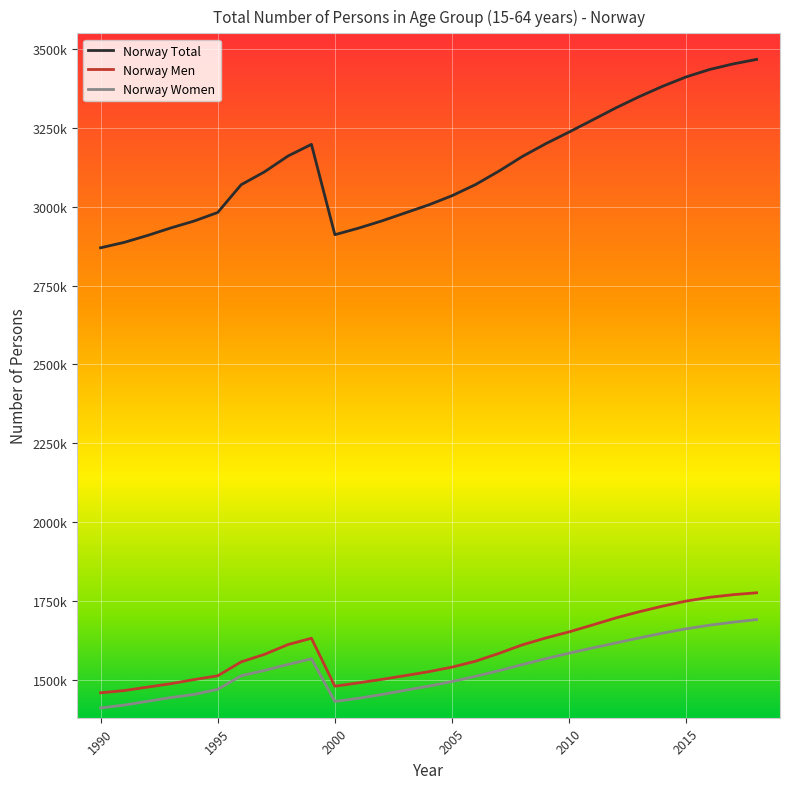

What is the value of the Norway Men point at the 23rd from the left?

1696600